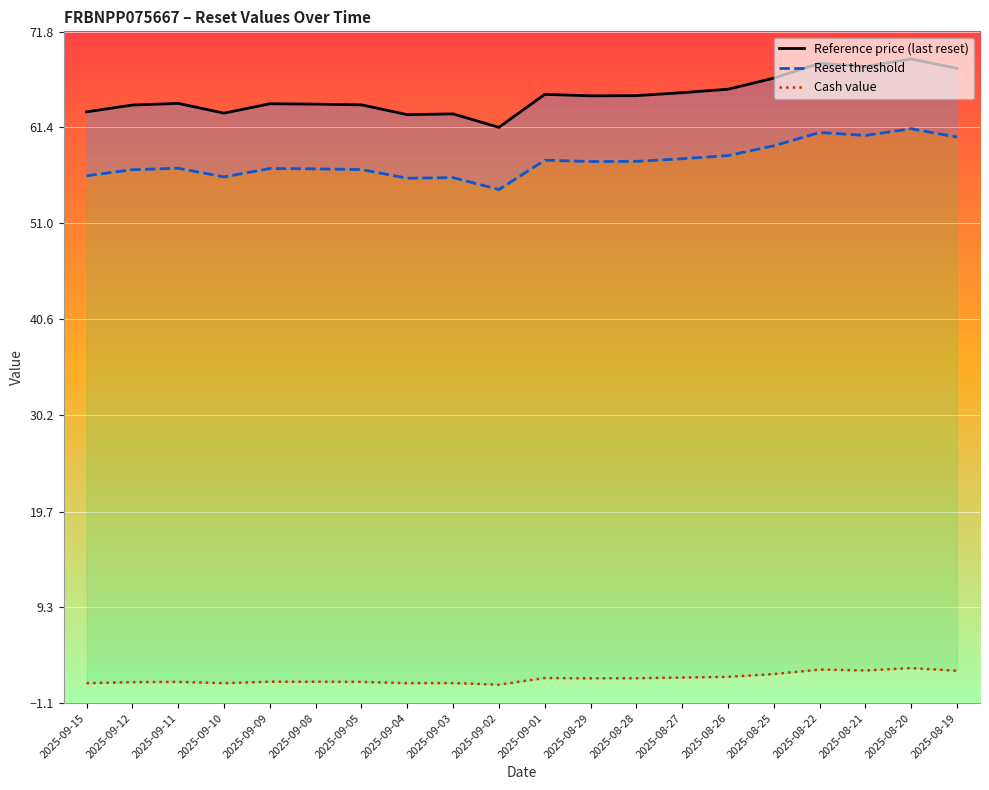

How many lines are shown in the chart?

3